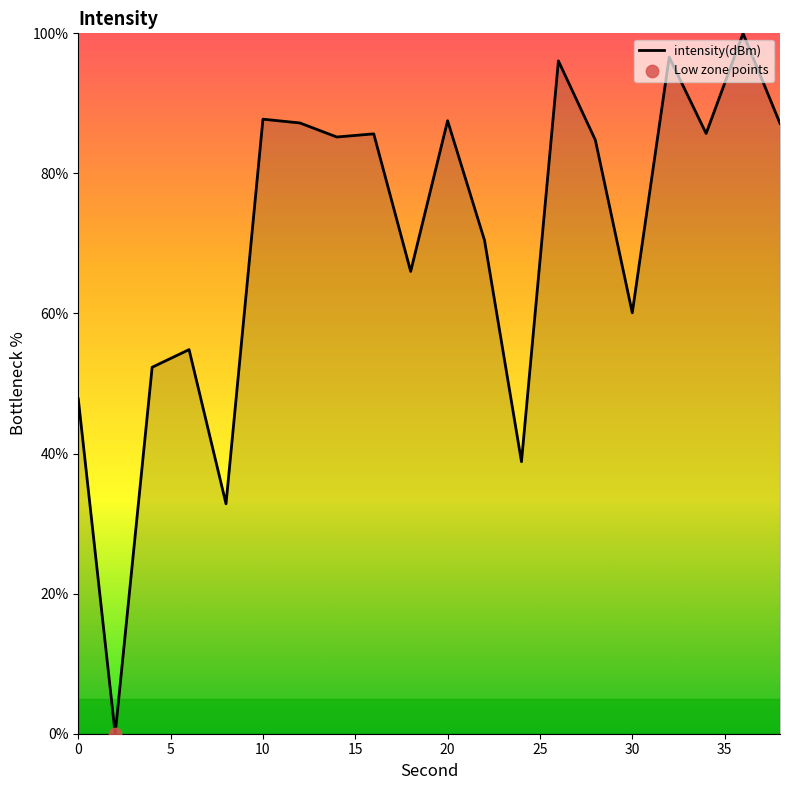

What is the difference between the maximum and minimum values?

100.0